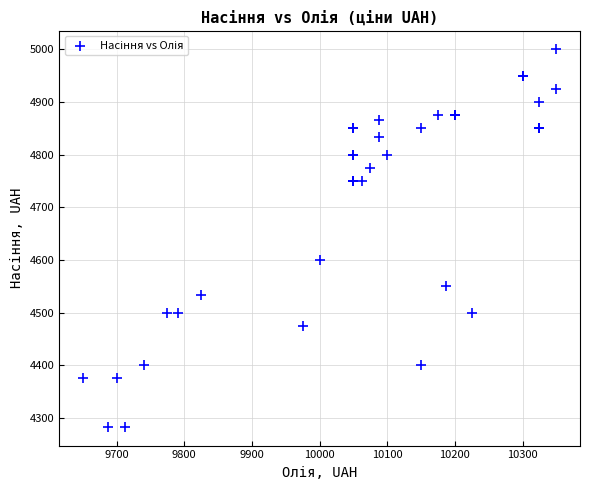

What Y value in the scatter plot is closest to 4641?

4600.0